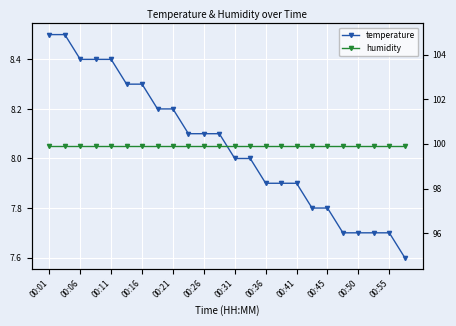

Which has a higher value, 00:16 or 16?

00:16